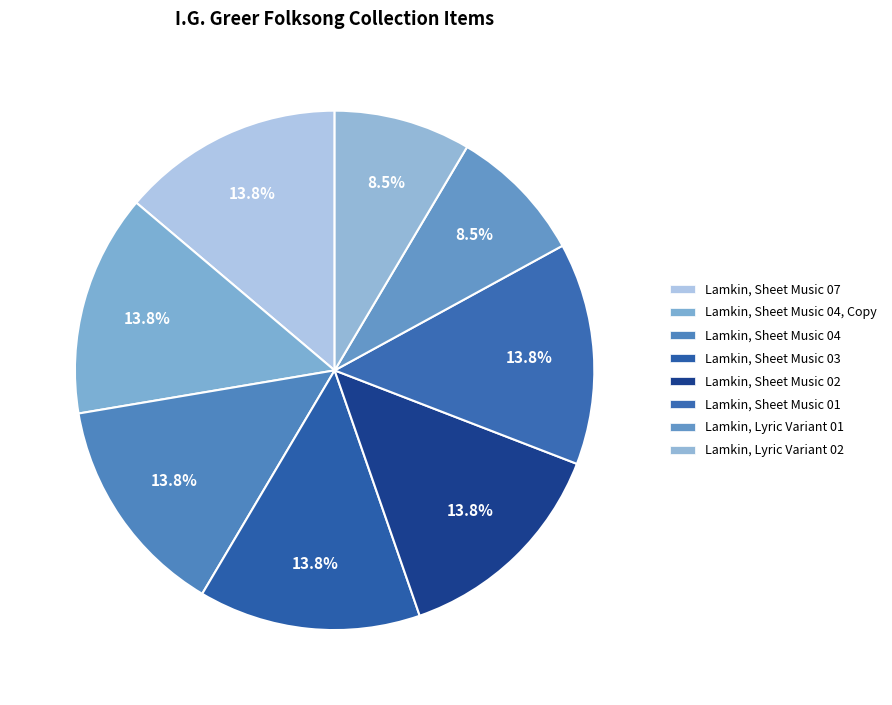

Do Lamkin, Sheet Music 01 and Lamkin, Sheet Music 07 together represent more than half of the pie?

No